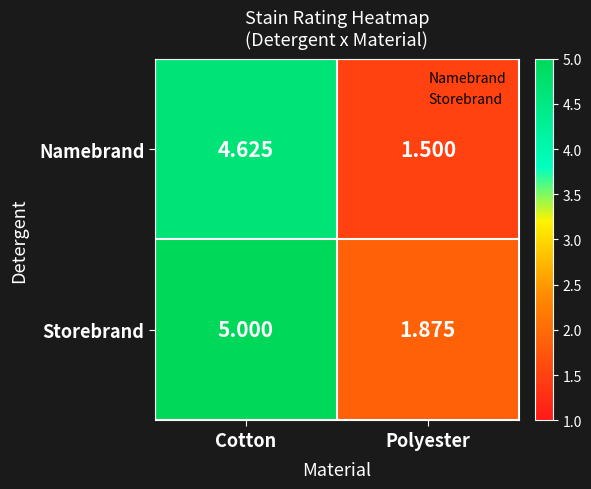

List the series in order of their peak value, highest first.

Storebrand, Namebrand